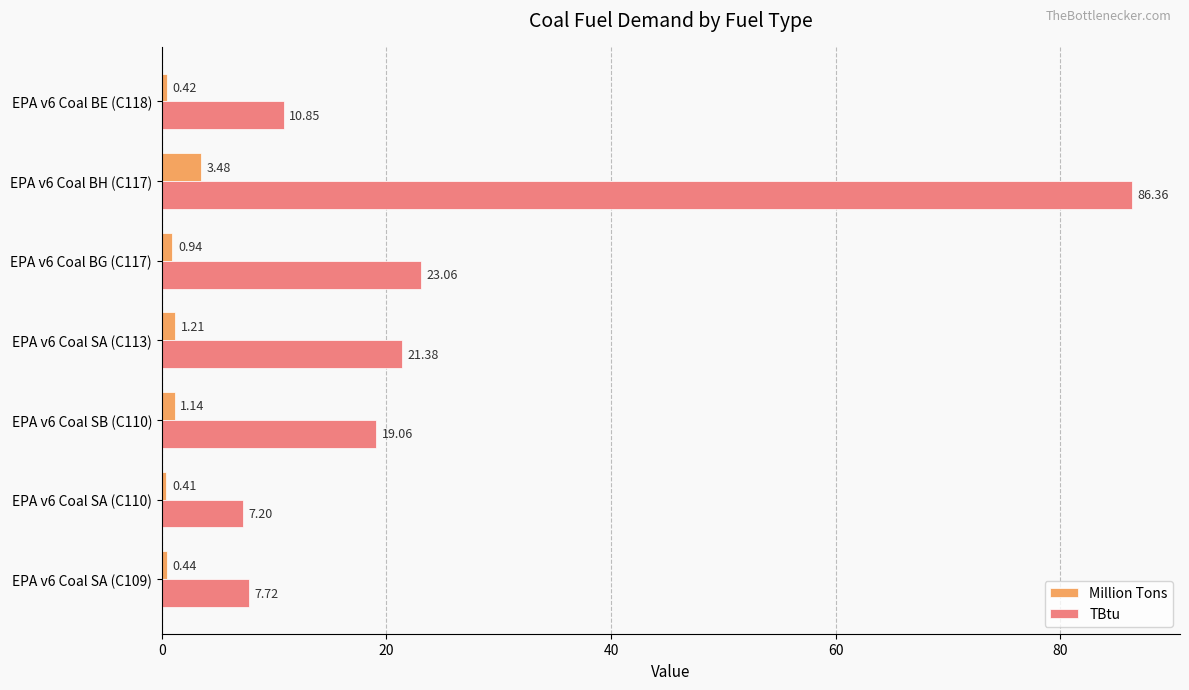

What is the difference between the second highest and minimum values in the Million Tons series?

0.8